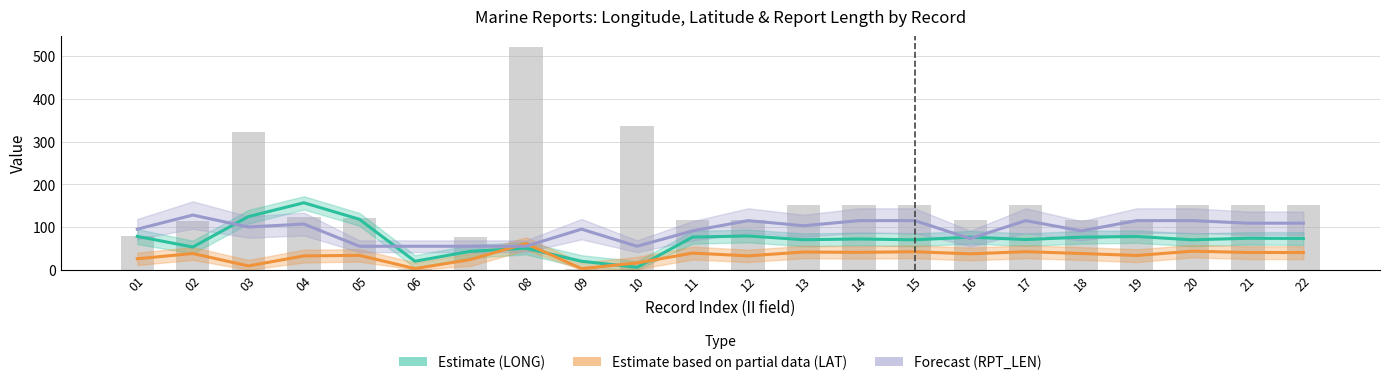

What are all the series names shown in the legend?

Estimate (LONG), Estimate based on partial data (LAT), Forecast (RPT_LEN)